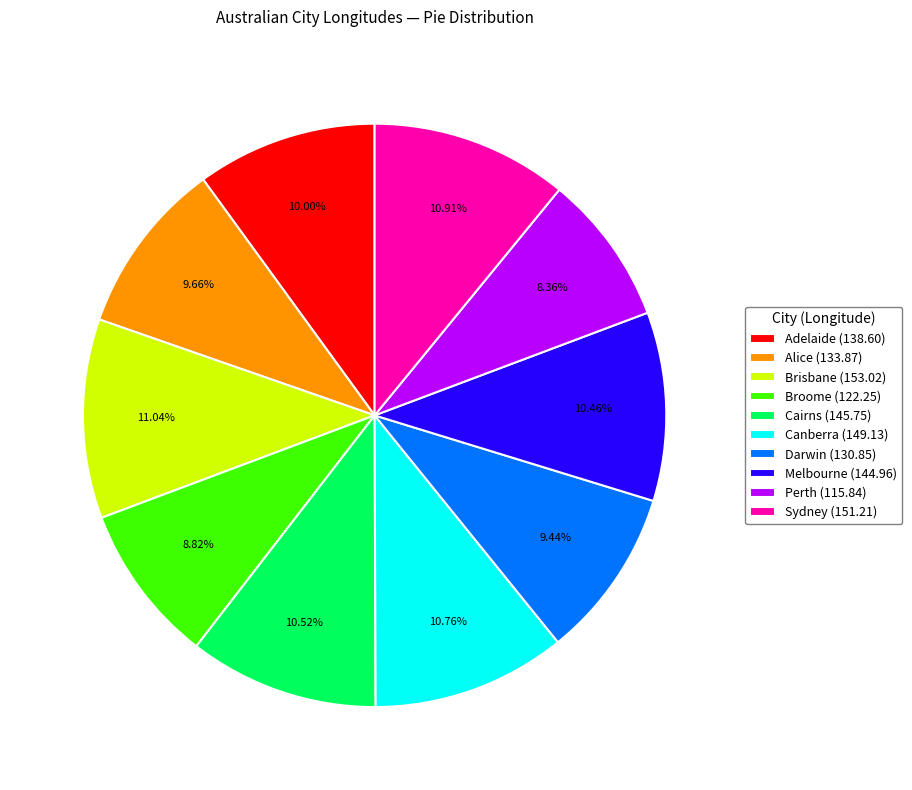

How many slices are in this pie chart?

10